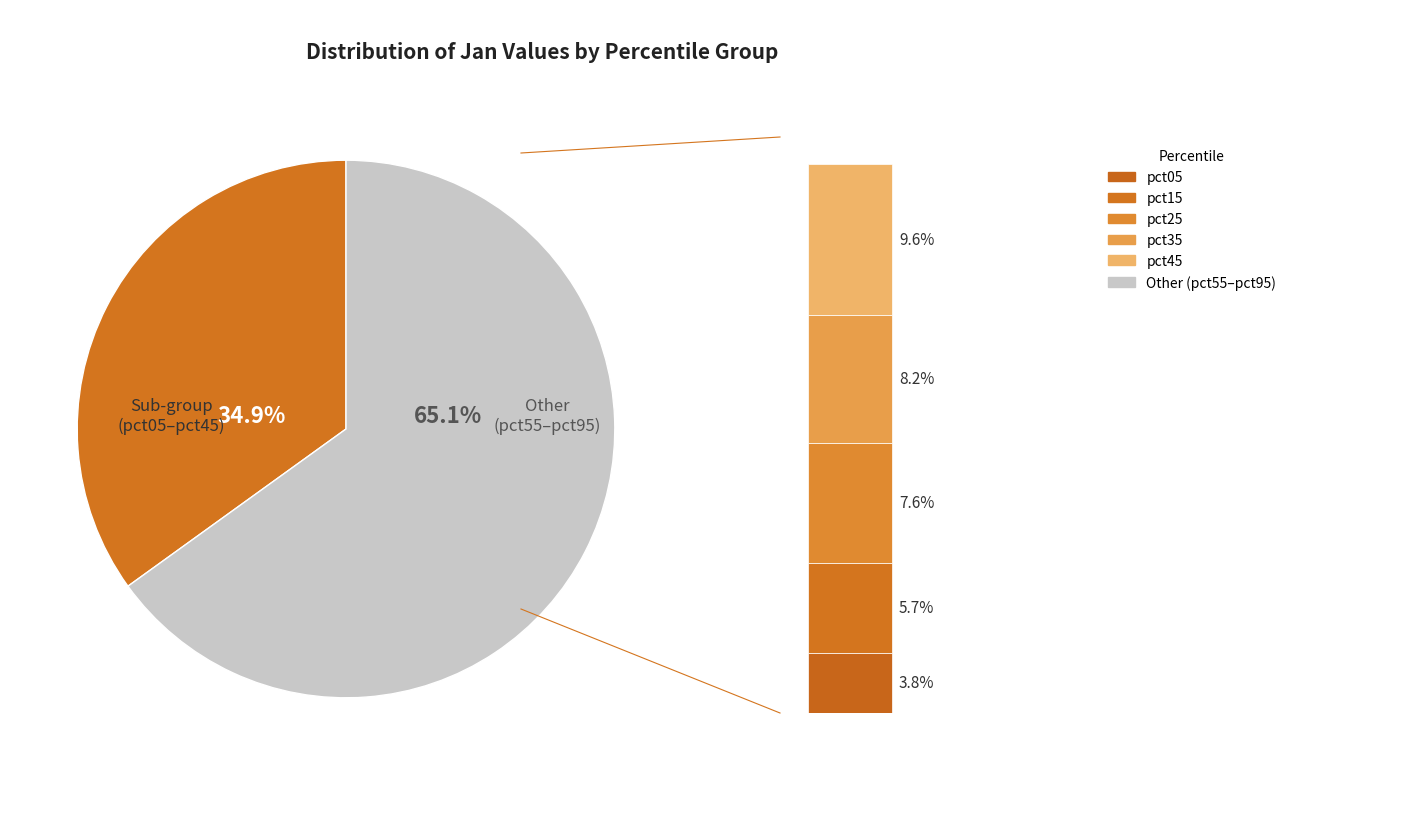

To the nearest percent, what is the combined percentage of pct95 and pct45?

31%